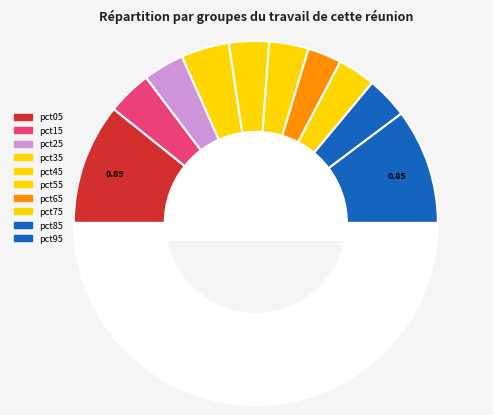

How many segments does this pie chart have?

11